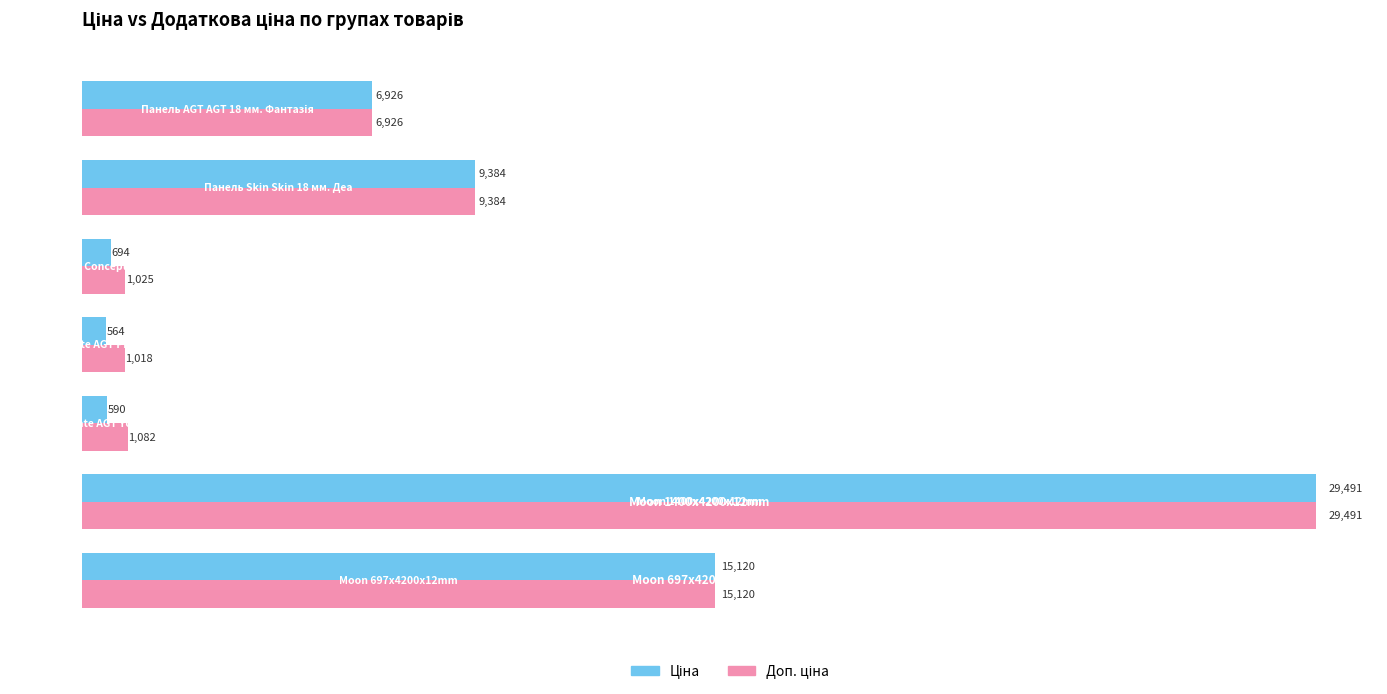

What is the maximum value shown in the chart?

29491.5